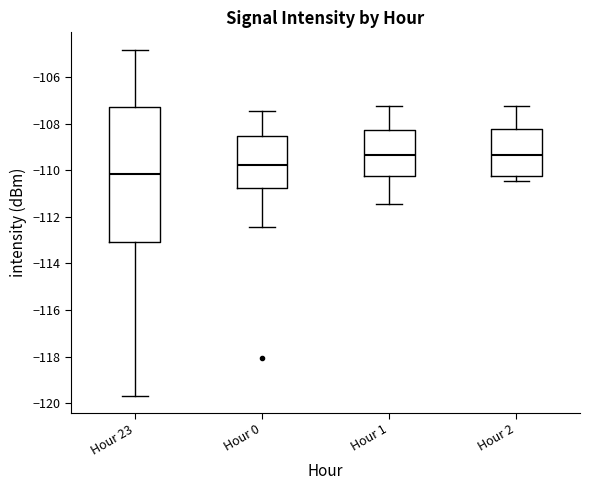

Which box's median line is the lowest?

Hour 23